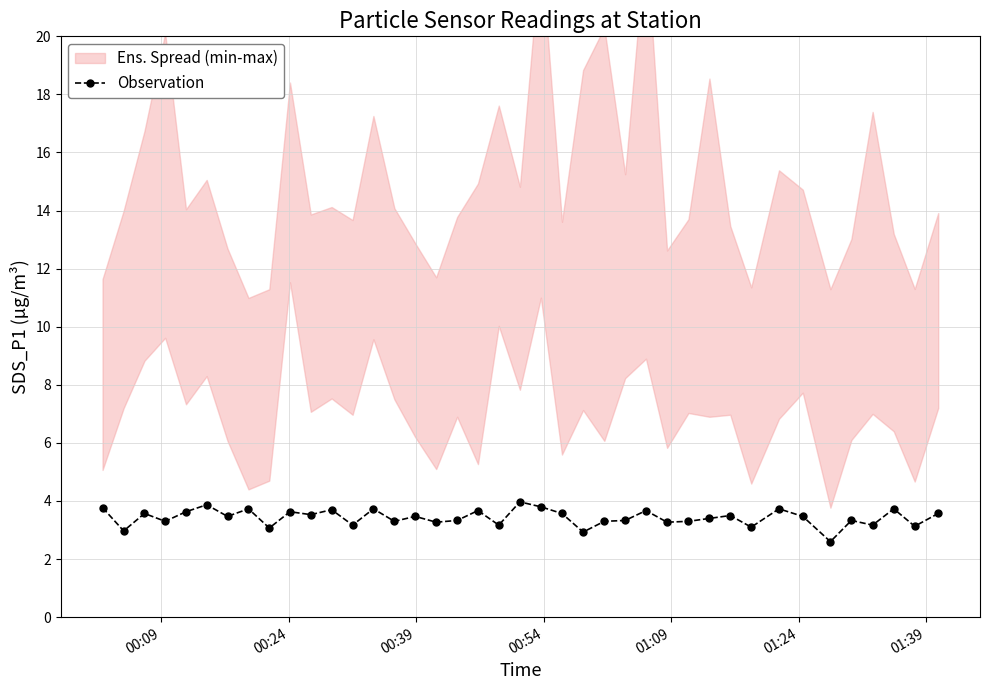

How many interior local peaks (higher than both neighbors) does the data have?

14